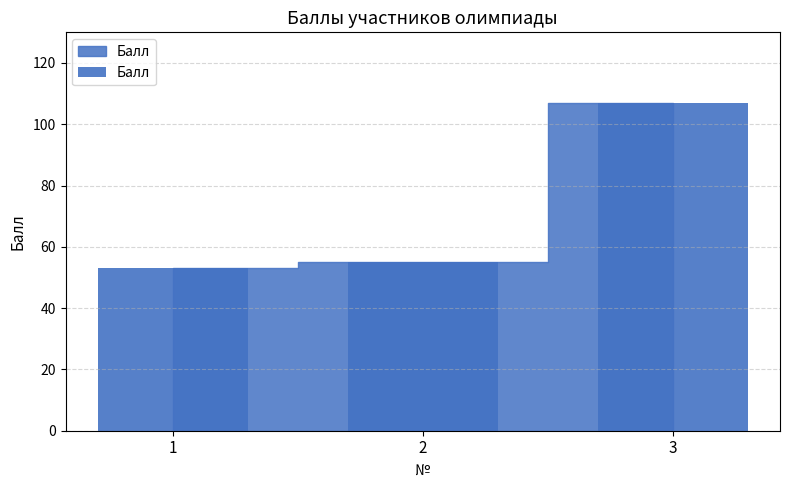

List the labels in order of value, largest first.

3, 2, 1